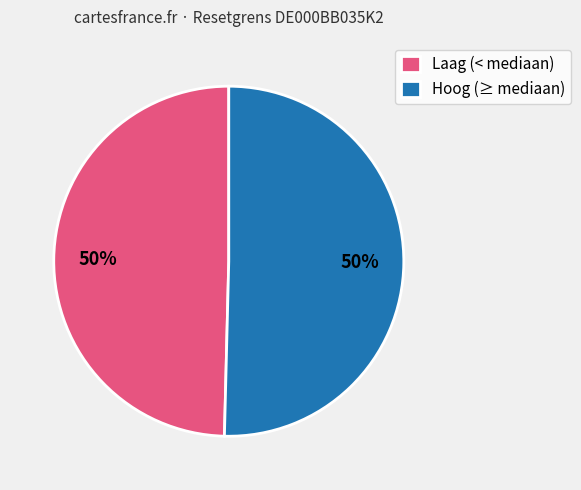

To the nearest percent, what portion does Laag (< mediaan) represent?

50%